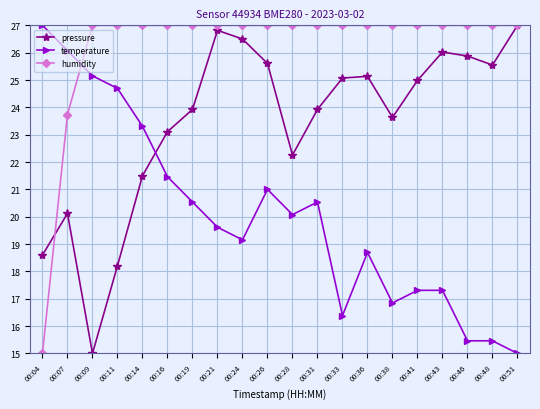

What is the maximum value for humidity?

27.0